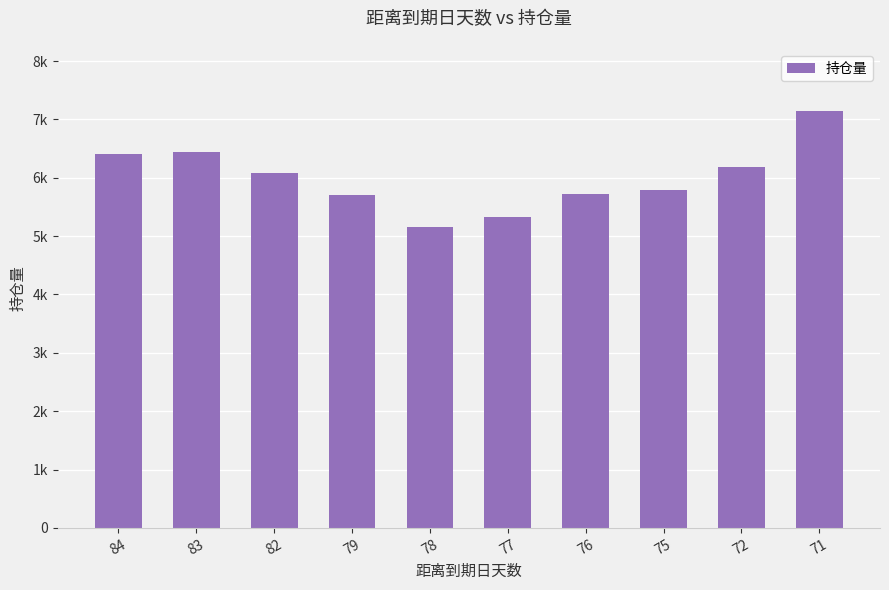

Are the bars horizontal?

No